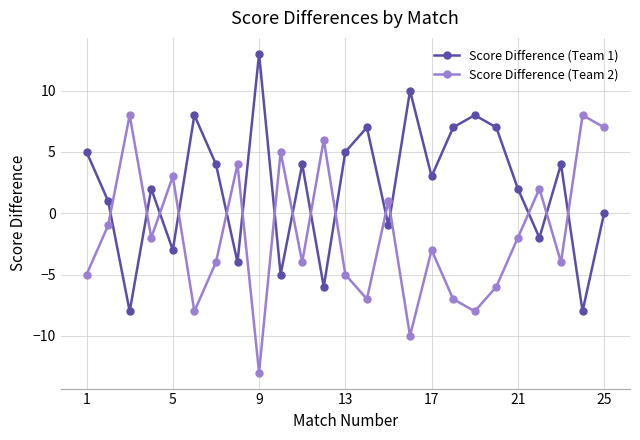

What is the lowest value of the Score Difference (Team 2) series?

-13